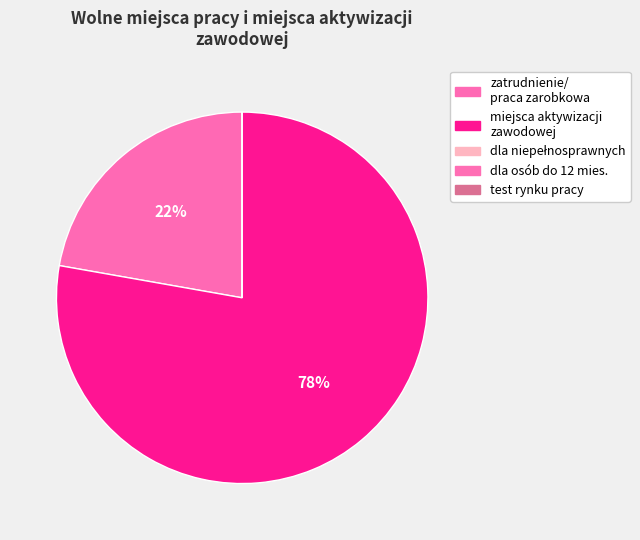

How many slices are in this pie chart?

5